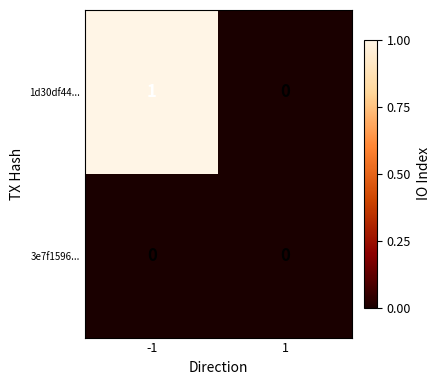

Rank the categories by 1d30df44... value from lowest to highest.

1, -1